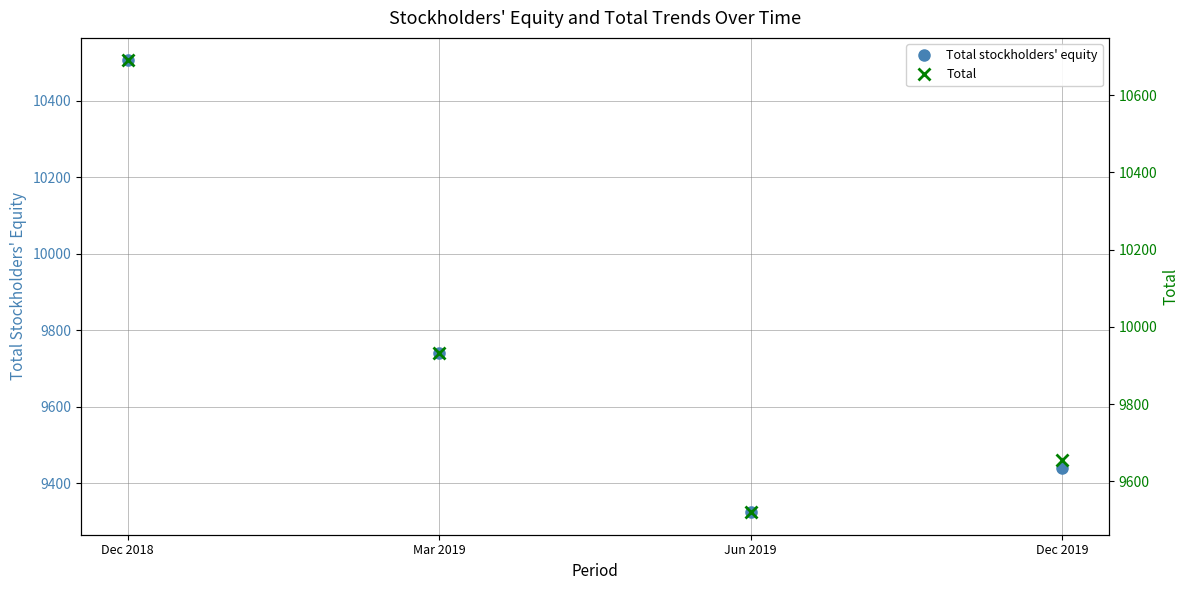

At which category is the sum across all series the highest?

Dec 2018